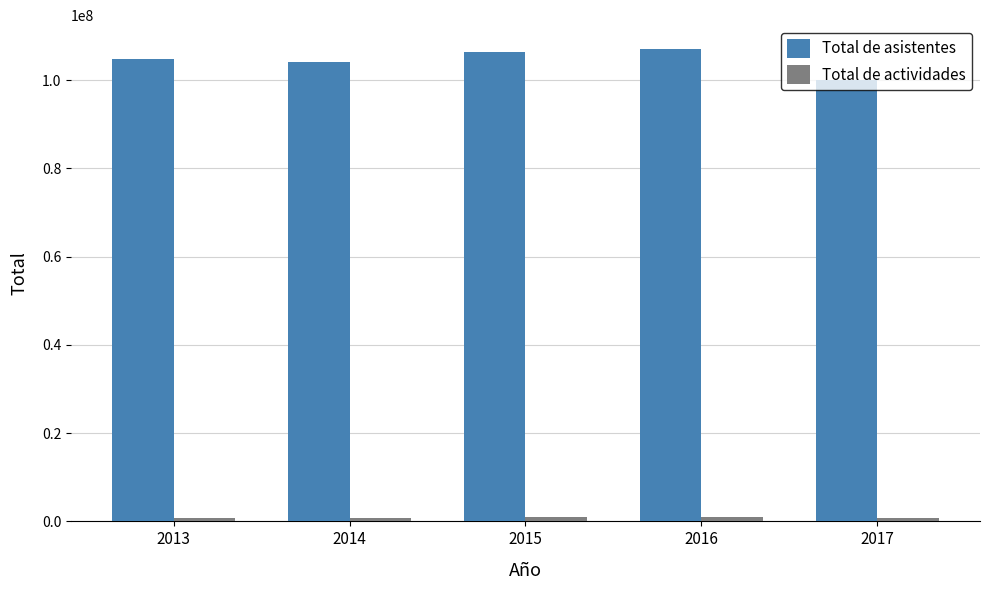

What is the difference between the maximum and minimum values in the Total de asistentes series?

7103899